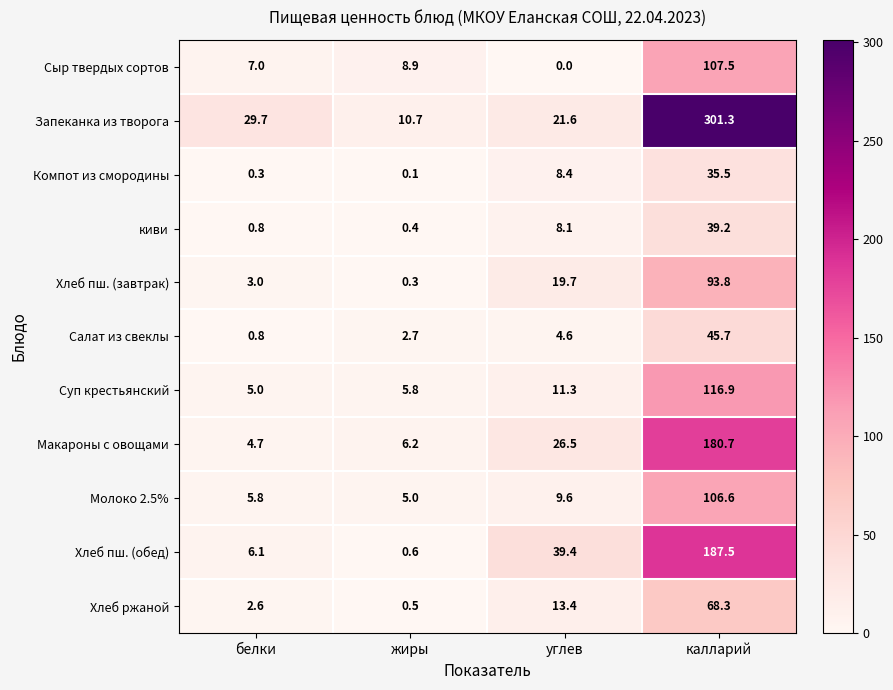

How many series are shown in this chart?

11